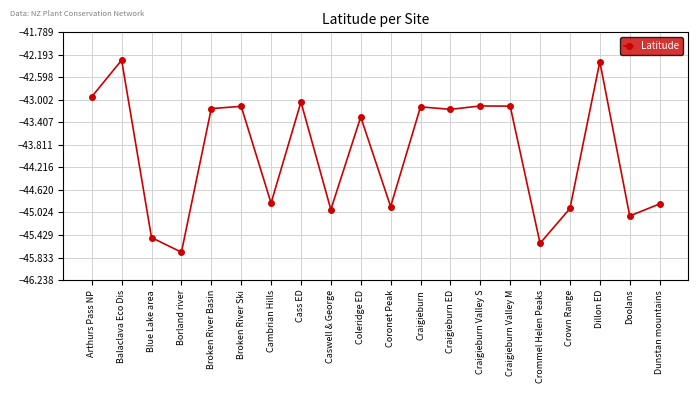

How many series are shown in this chart?

1